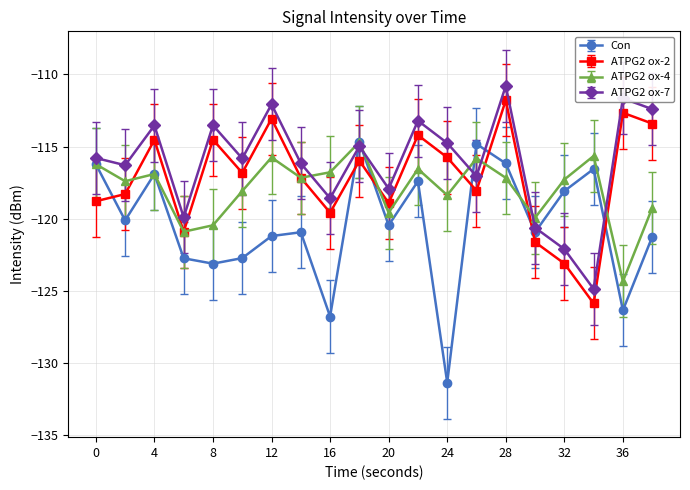

True or false: ATPG2 ox-7 has more than 1 interior local peaks.

True